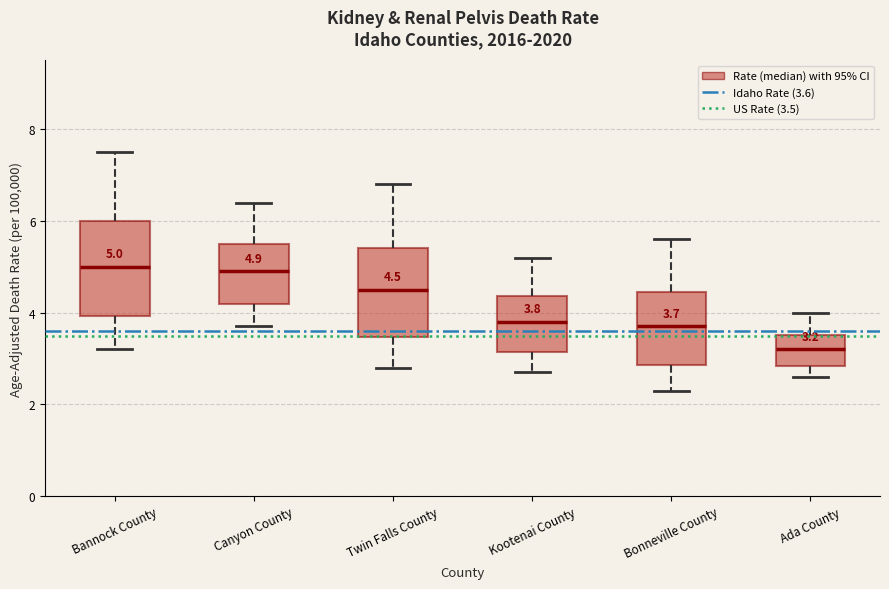

Which box has the lowest median line?

Ada County